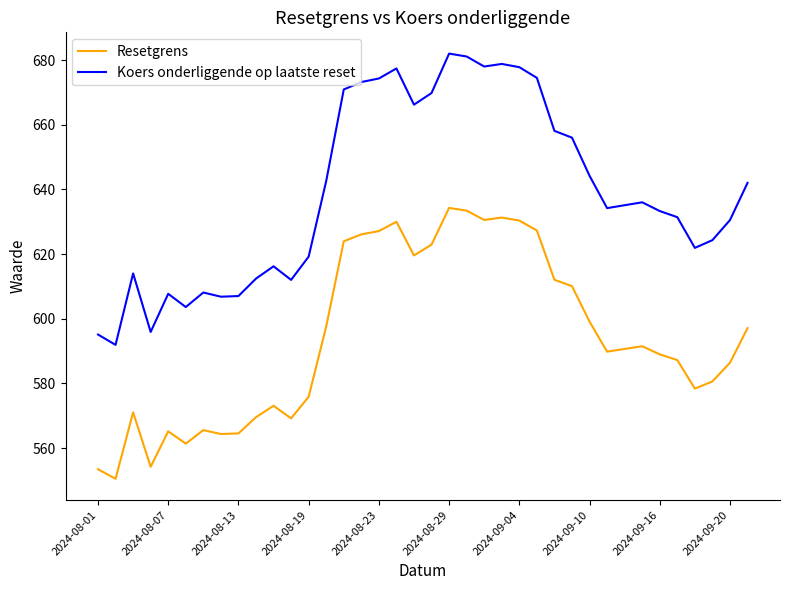

What are all the series names shown in the legend?

Resetgrens, Koers onderliggende op laatste reset